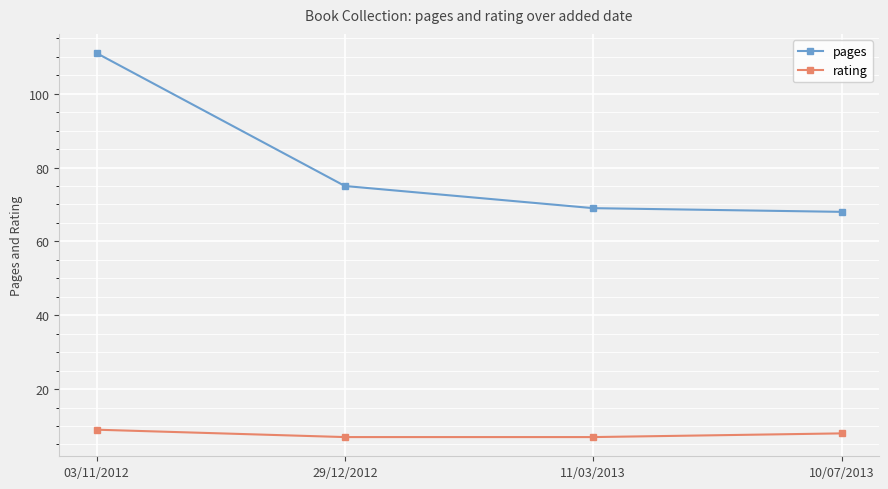

What is the average value of the rating series?

8